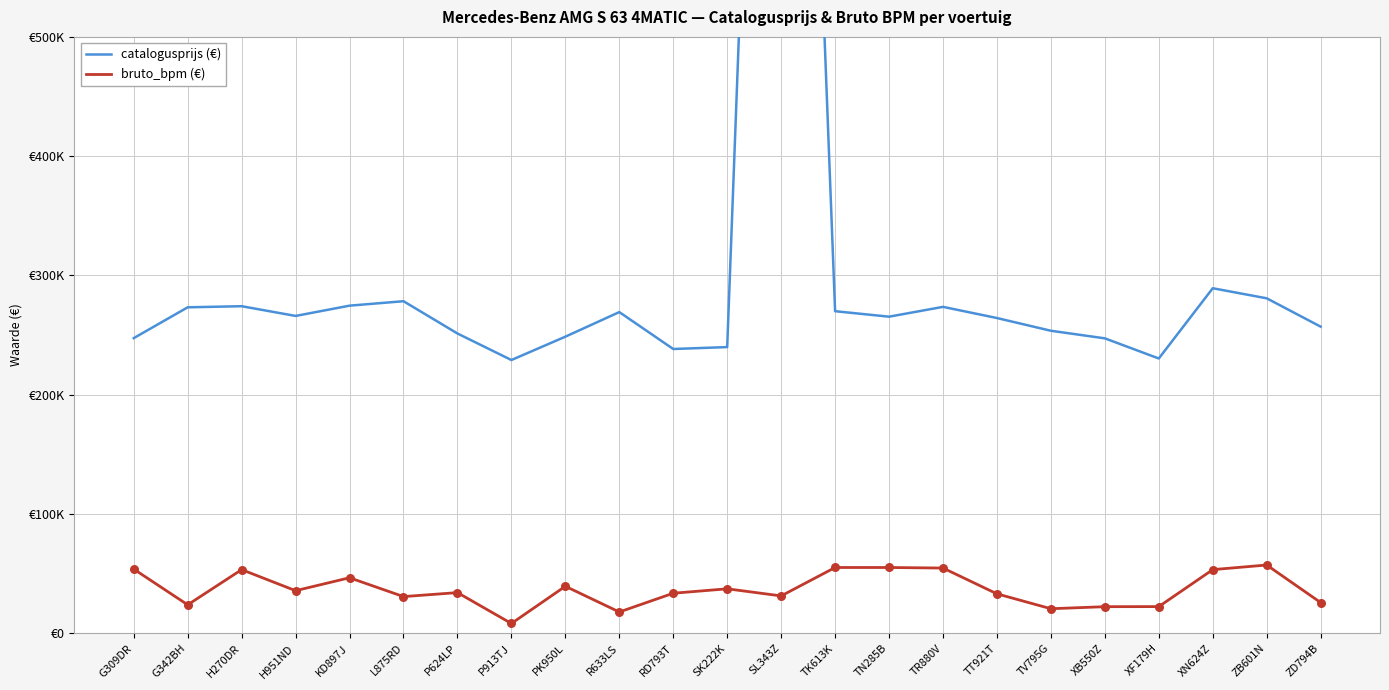

What is the total value across all series at TT921T?

297427